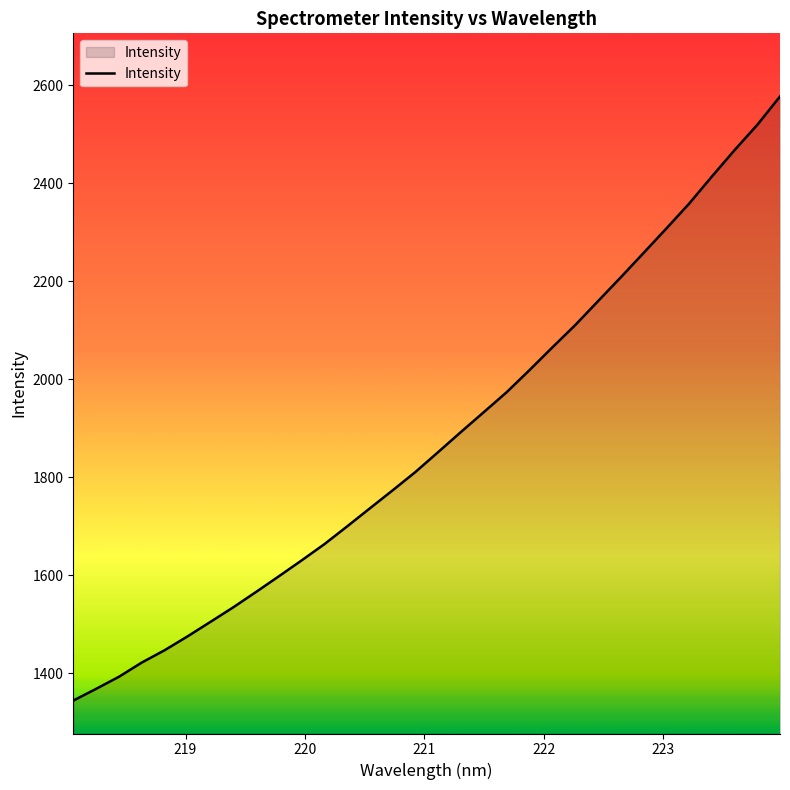

True or false: the data has more than 1 interior local peaks.

False